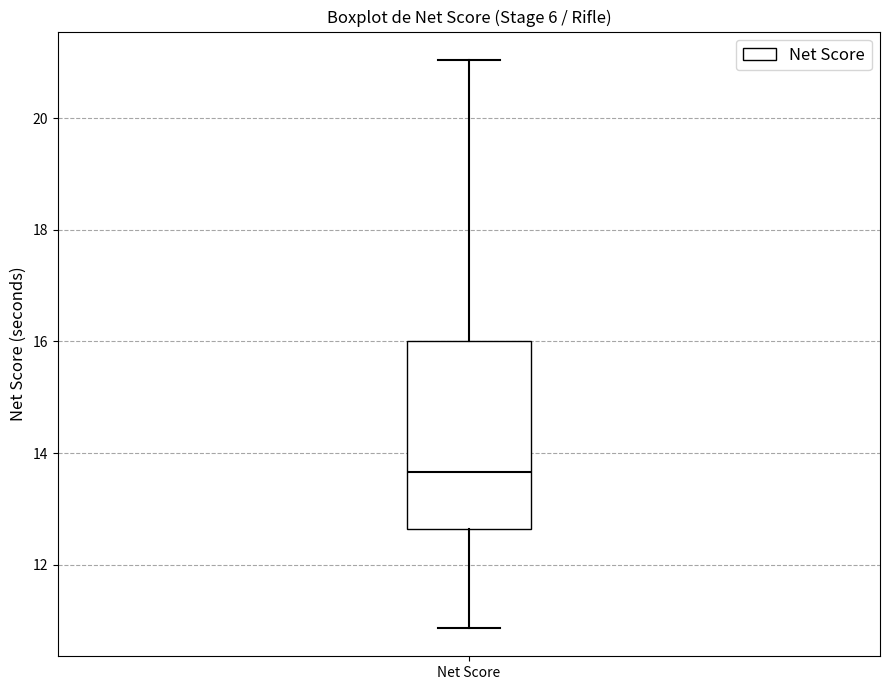

Where is the upper edge of the box for Net Score on the y-axis? The values are not printed on the chart, so give them approximately, as read against the axis.

16.0